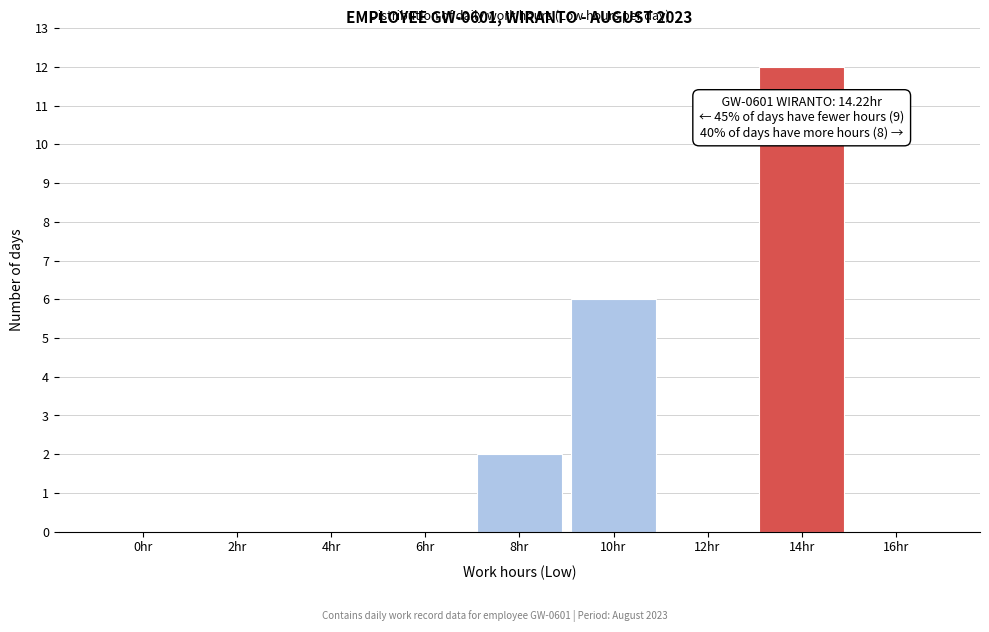

Reading left to right, list all the values displayed in this chart.

0hr=0	2hr=0	4hr=0	6hr=0	8hr=2	10hr=6	12hr=0	14hr=12	16hr=0